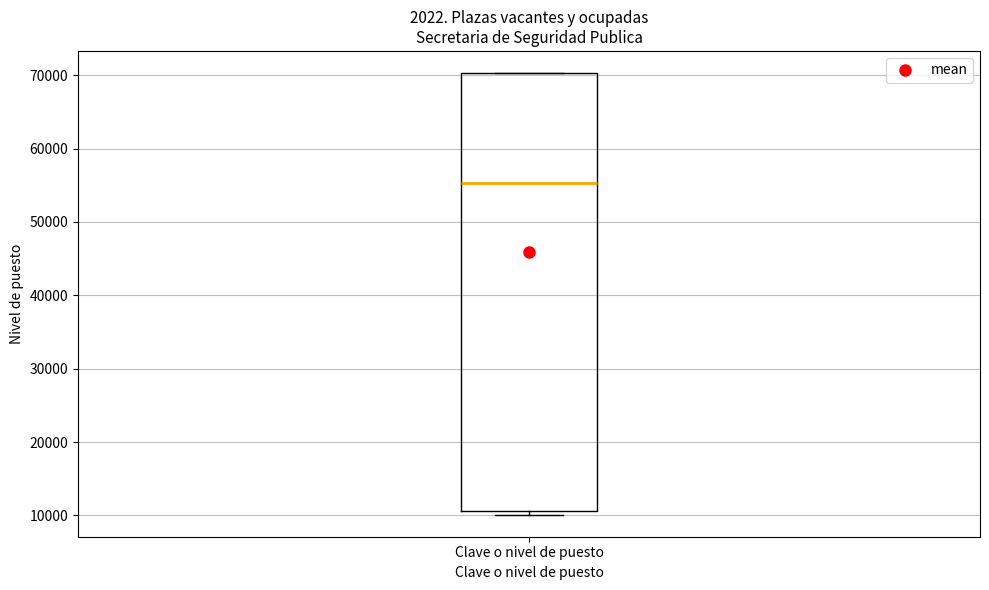

Where is the lower edge of the box for Clave o nivel de puesto on the y-axis? The values are not printed on the chart, so give them approximately, as read against the axis.

11000